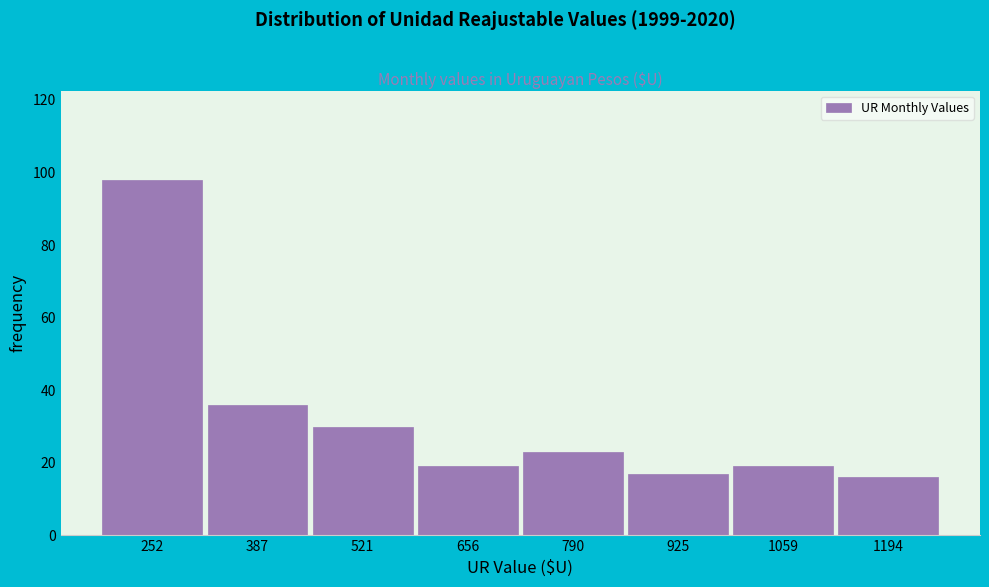

Reading left to right, list every bar in this chart as the range it spans on the x-axis followed by its height. Neither the bar edges nor the heights are printed on the chart, so give them approximately, as read against the axes.

180 to 320: 98
320 to 460: 36
460 to 580: 30
580 to 720: 20
720 to 860: 24
860 to 1000: 18
1000 to 1120: 20
1120 to 1260: 16